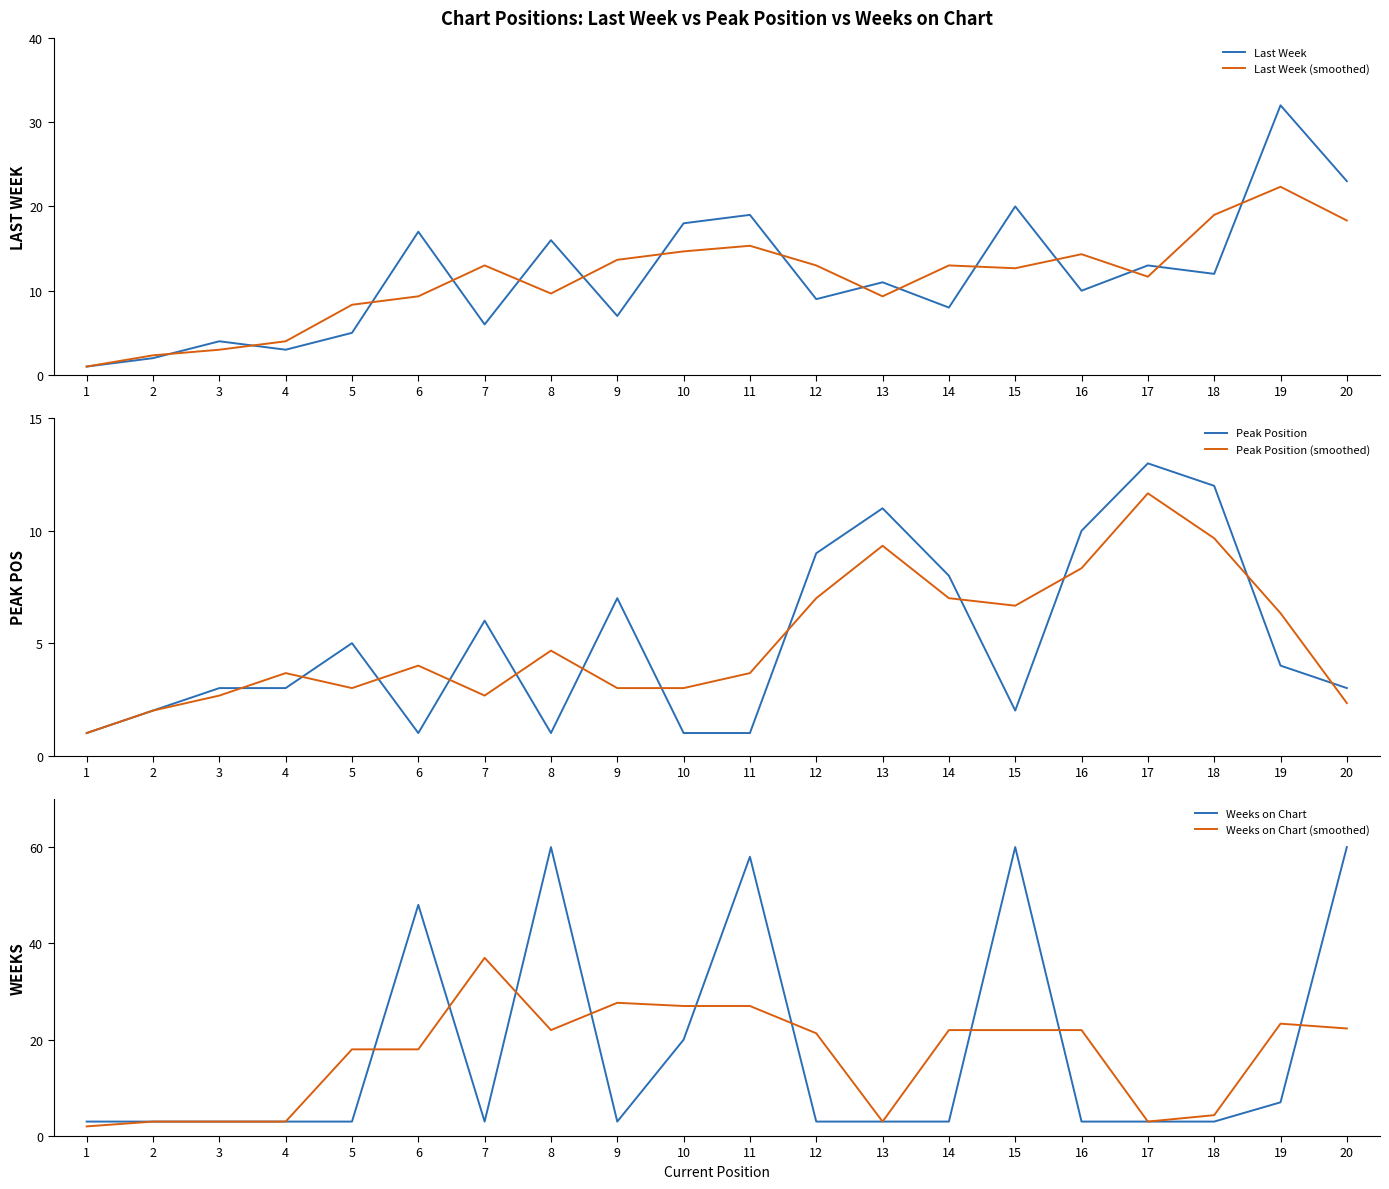

What are all the series names shown in the legend?

Last Week, Last Week (smoothed), Peak Position, Peak Position (smoothed), Weeks on Chart, Weeks on Chart (smoothed)